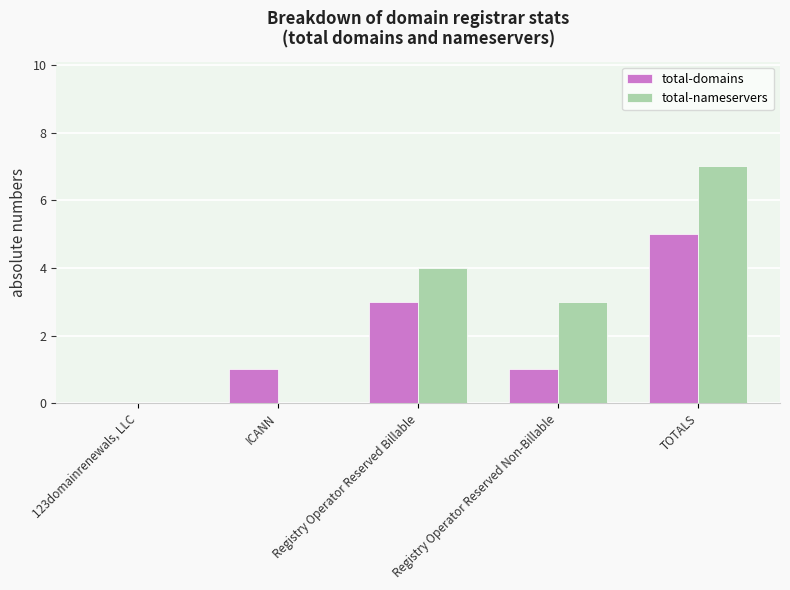

Is the value of total-nameservers at ICANN greater than the value of total-domains at Registry Operator Reserved Non-Billable?

No